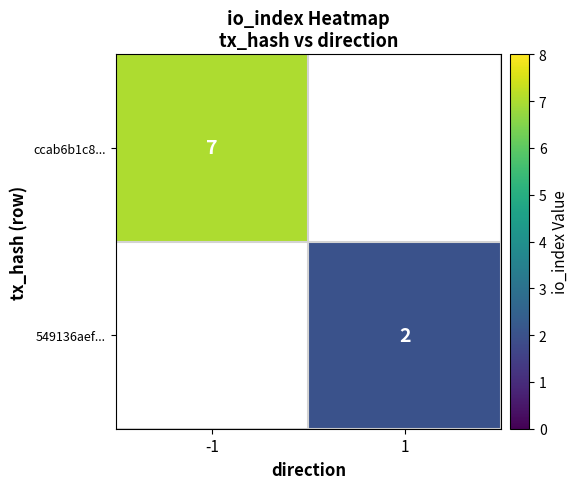

Is the value of ccab6b1c8... at -1 greater than the value of 549136aef... at 1?

Yes